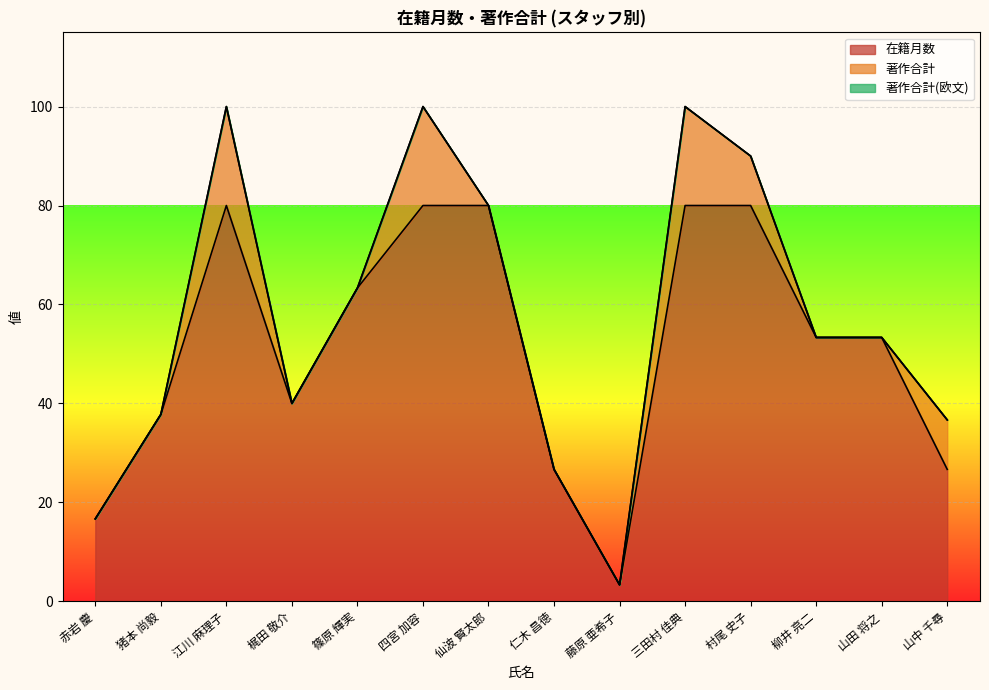

Between 藤原 亜希子 and 村尾 史子, which series saw the biggest shift?

在籍月数